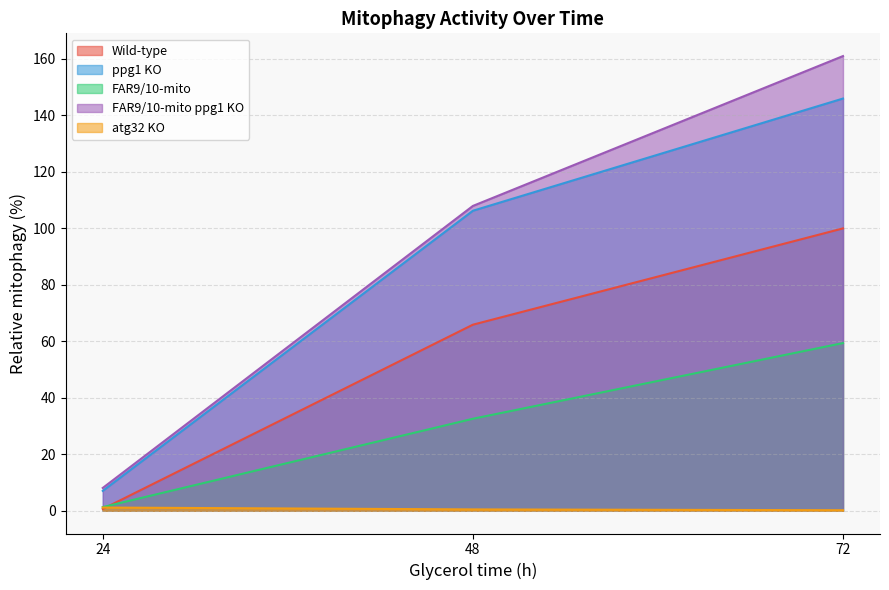

How many data points in ppg1 KO are less than 106?

1